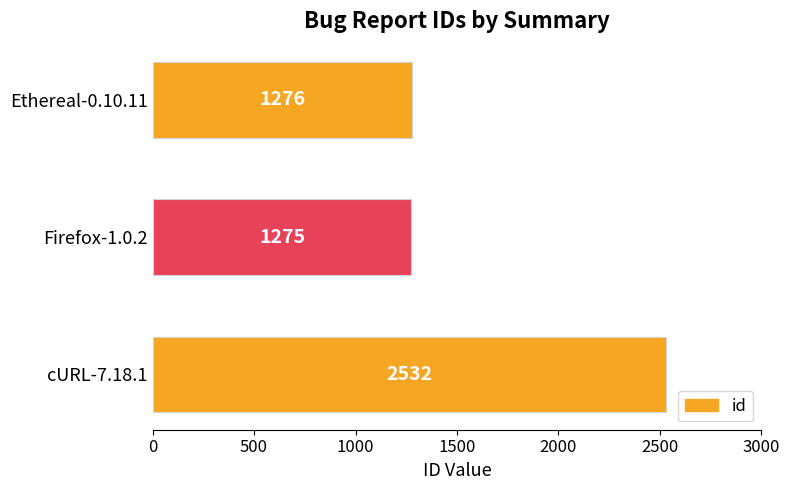

Rank the categories by value from lowest to highest.

Firefox-1.0.2, Ethereal-0.10.11, cURL-7.18.1